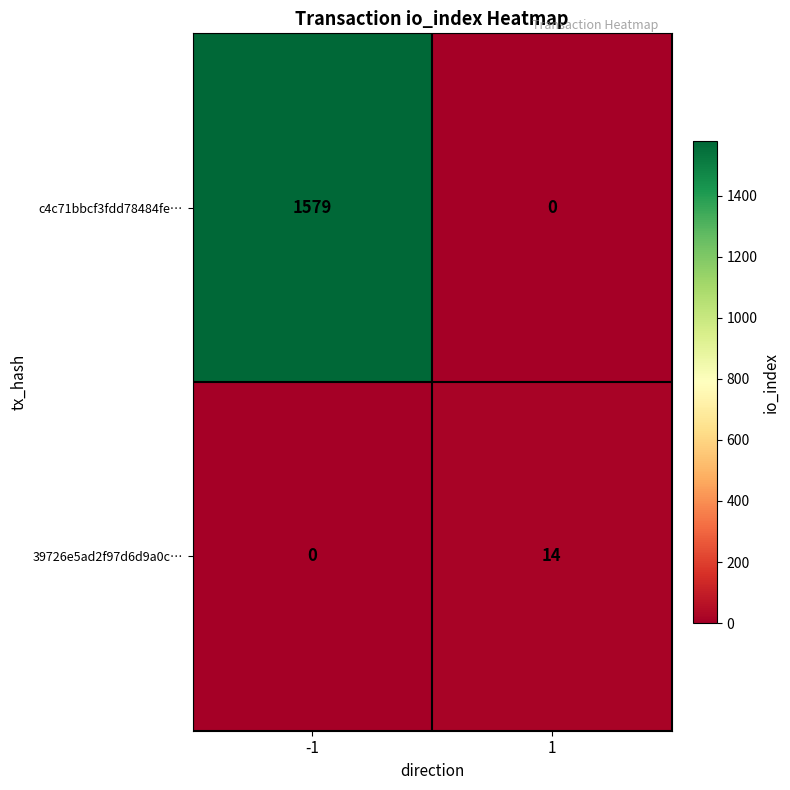

What is the spread (max minus min) of values at 1?

14